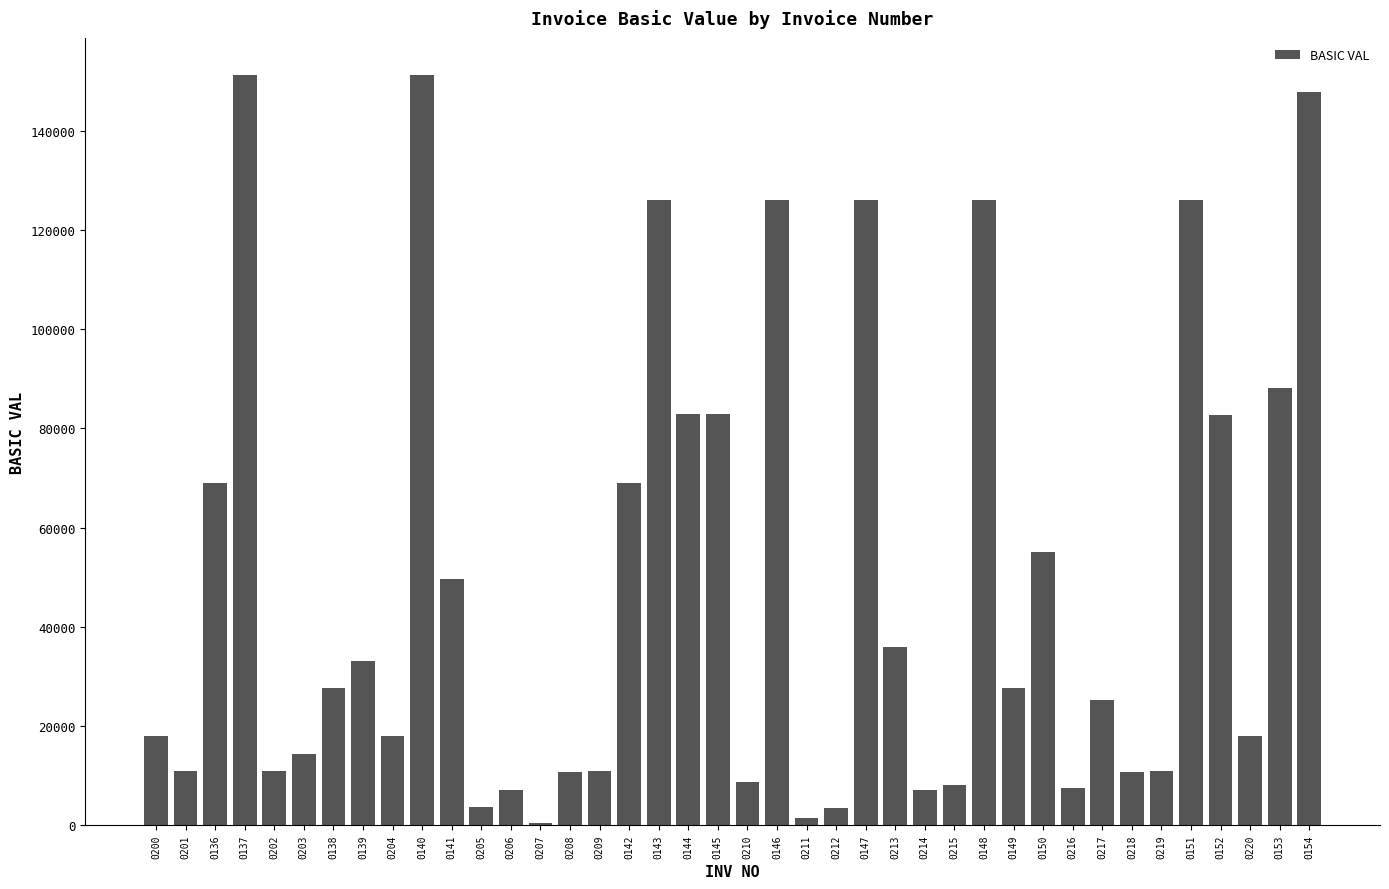

What is the sum of the values at 0201 and 0137?

162015.0